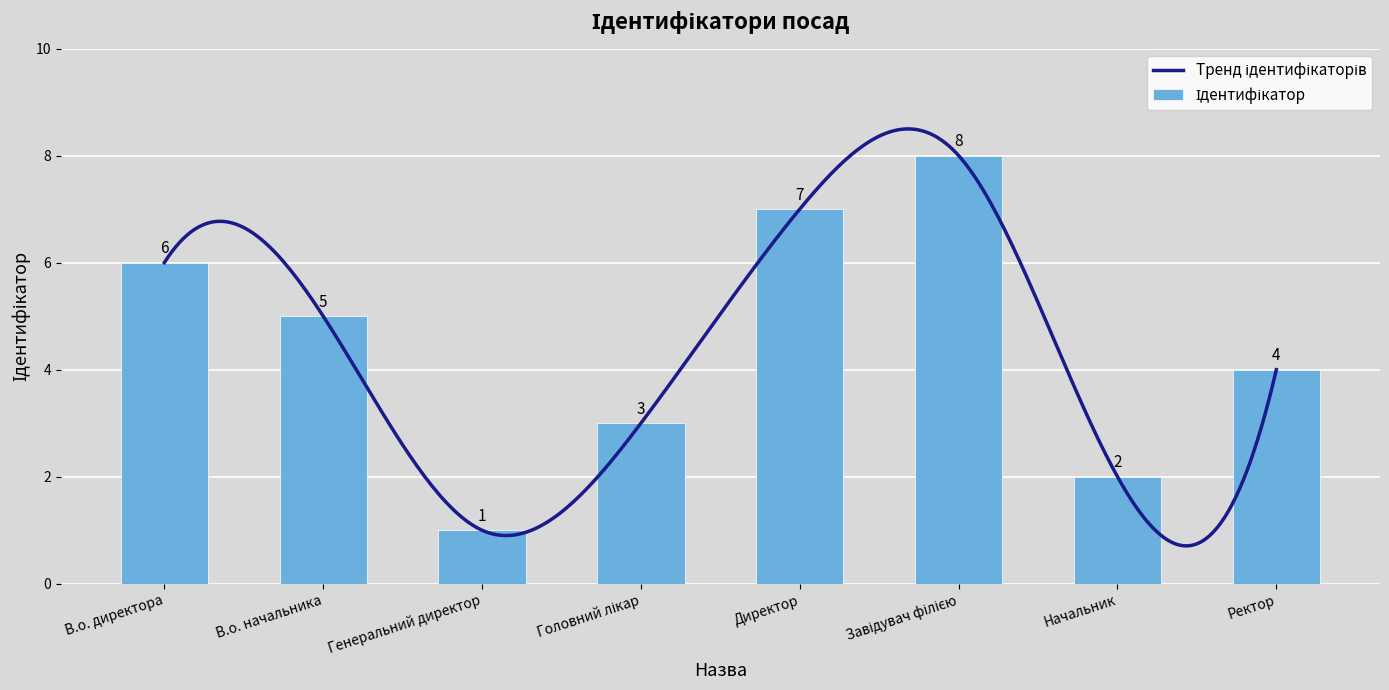

What is the difference between the maximum and minimum values?

7